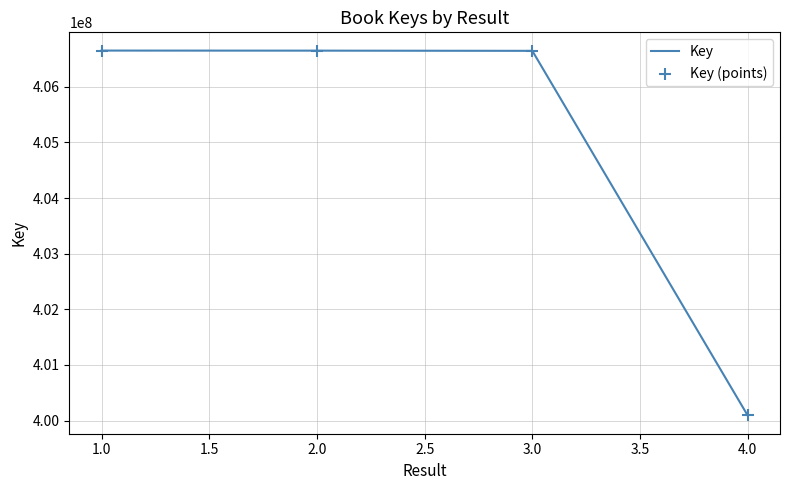

What is the ratio of the value at 3.0 to the value at 2.0?

1.0